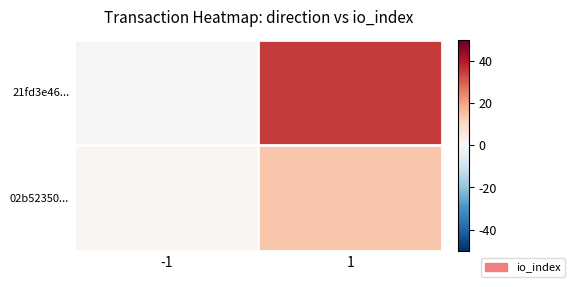

What is the difference between the maximum and minimum values in the 02b52350... series?

13